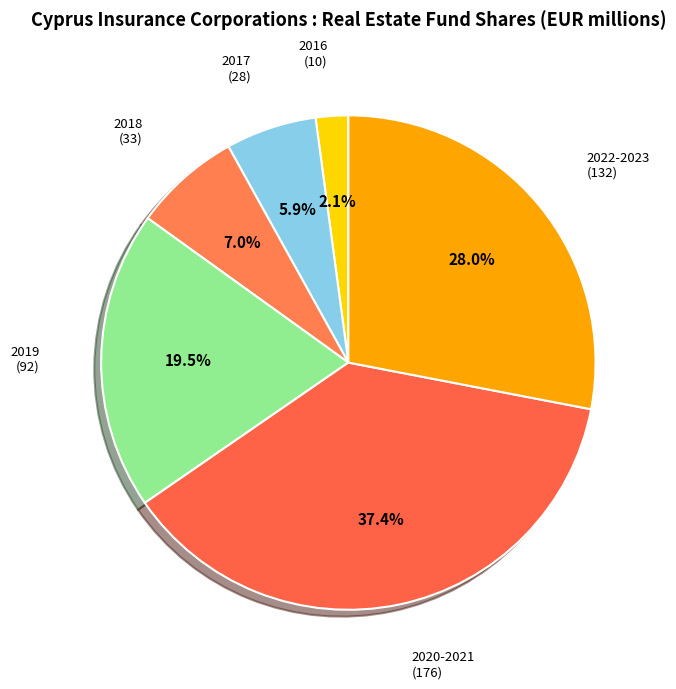

Is there any slice that represents more than half of the pie?

No